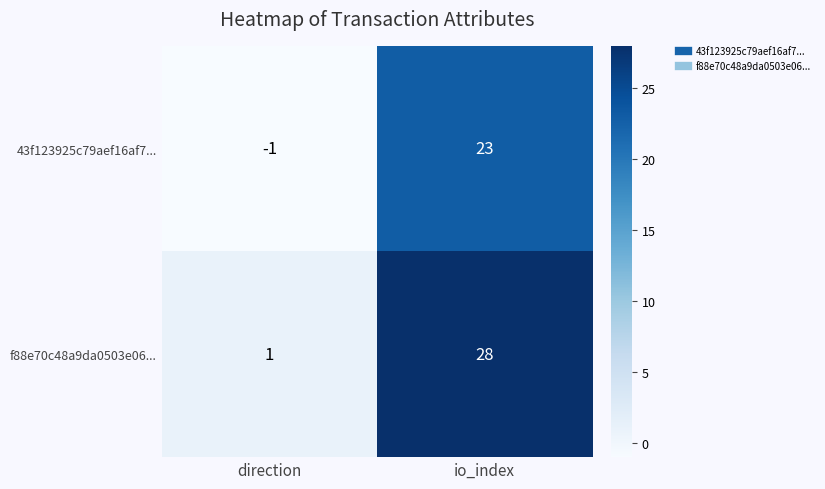

Reading right to left, what are all the values shown in this chart?

43f123925c79aef16af7...: 23	-1
f88e70c48a9da0503e06...: 28	1